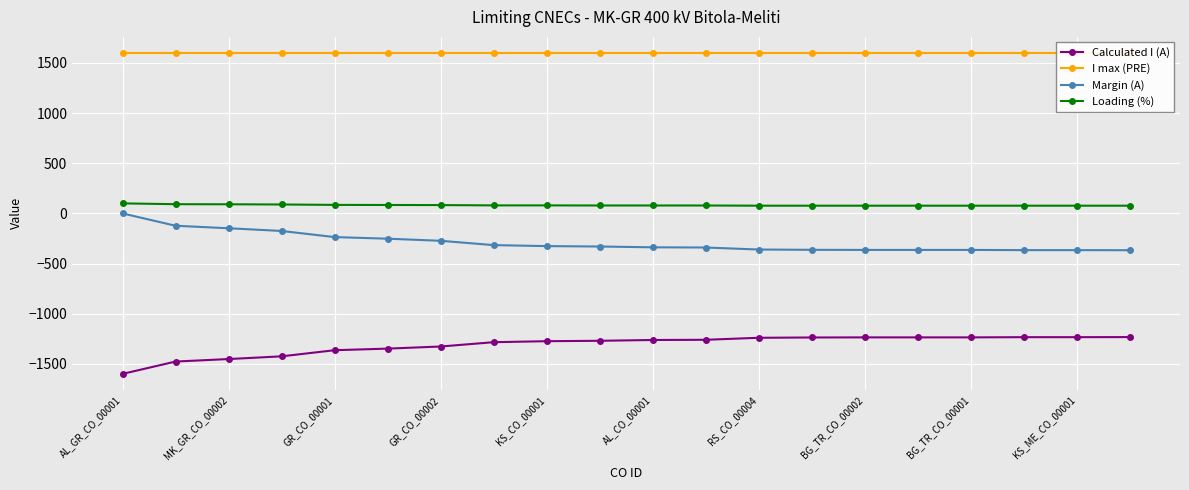

At which label is I max (PRE) closest to 1600?

AL_GR_CO_00001